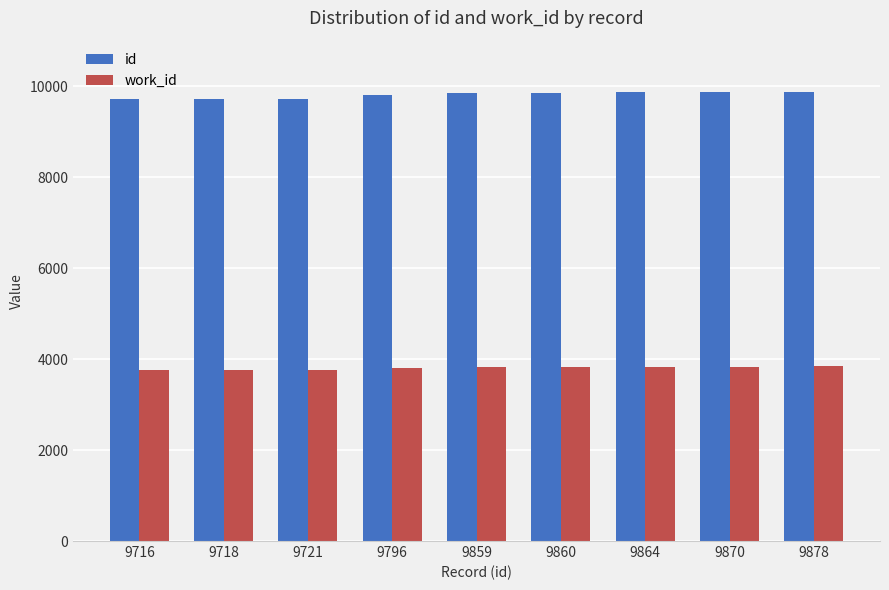

What is the sum of all work_id values?

34275